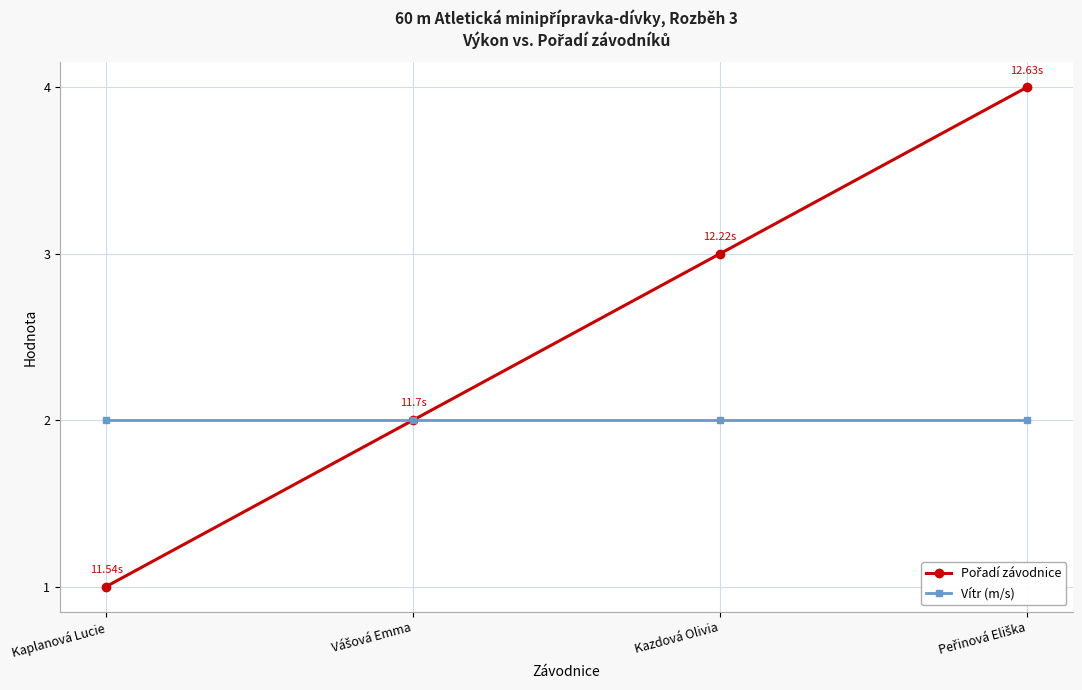

What is the label of the 3rd point from the left?

Kazdová Olivia